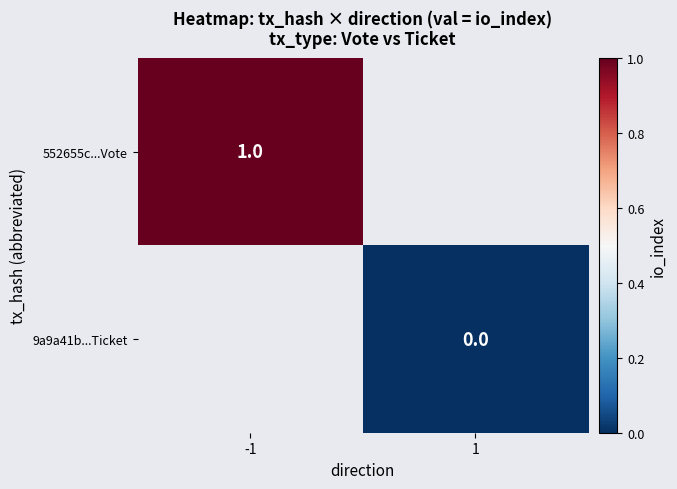

At which label is 552655c...Vote closest to 1?

-1